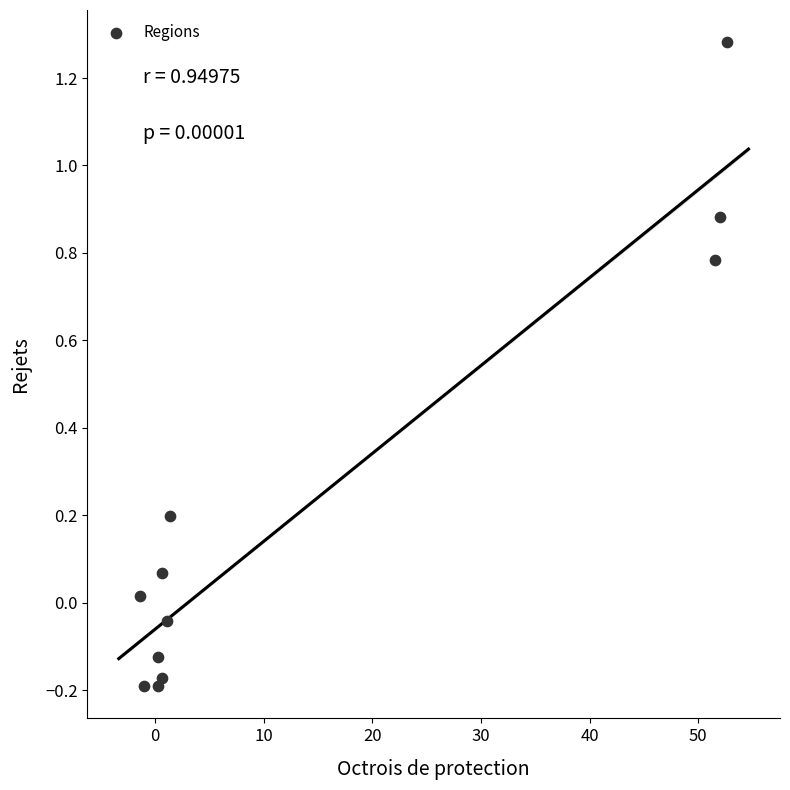

What is the average X value?

14.4